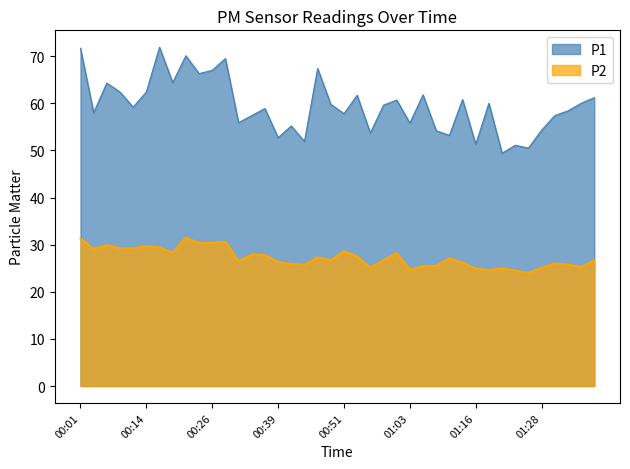

What is the value of the P1 point at the 7th from the left?

71.9